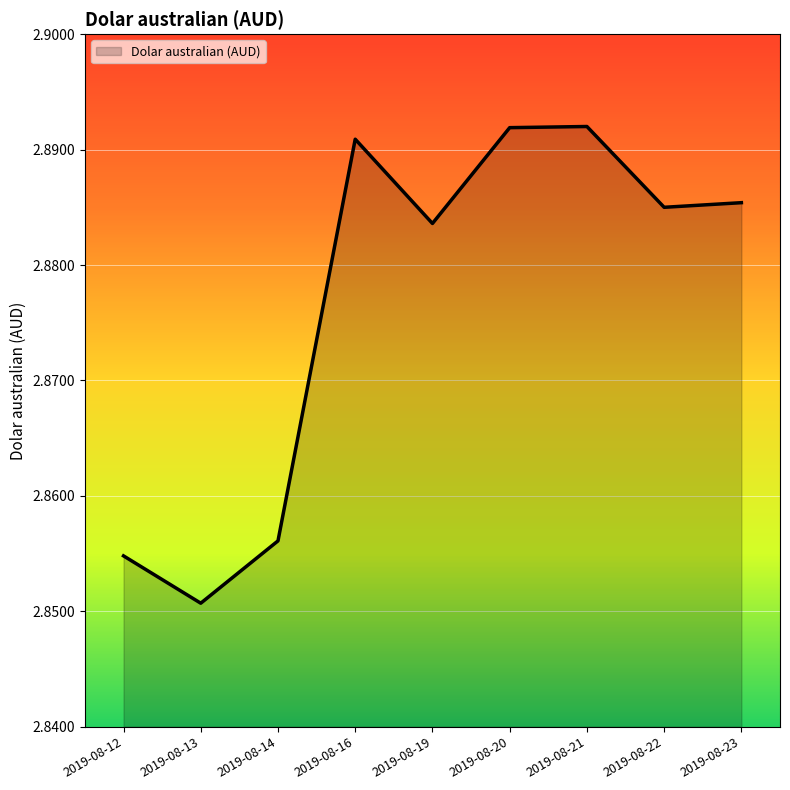

How many lines are shown in the chart?

1